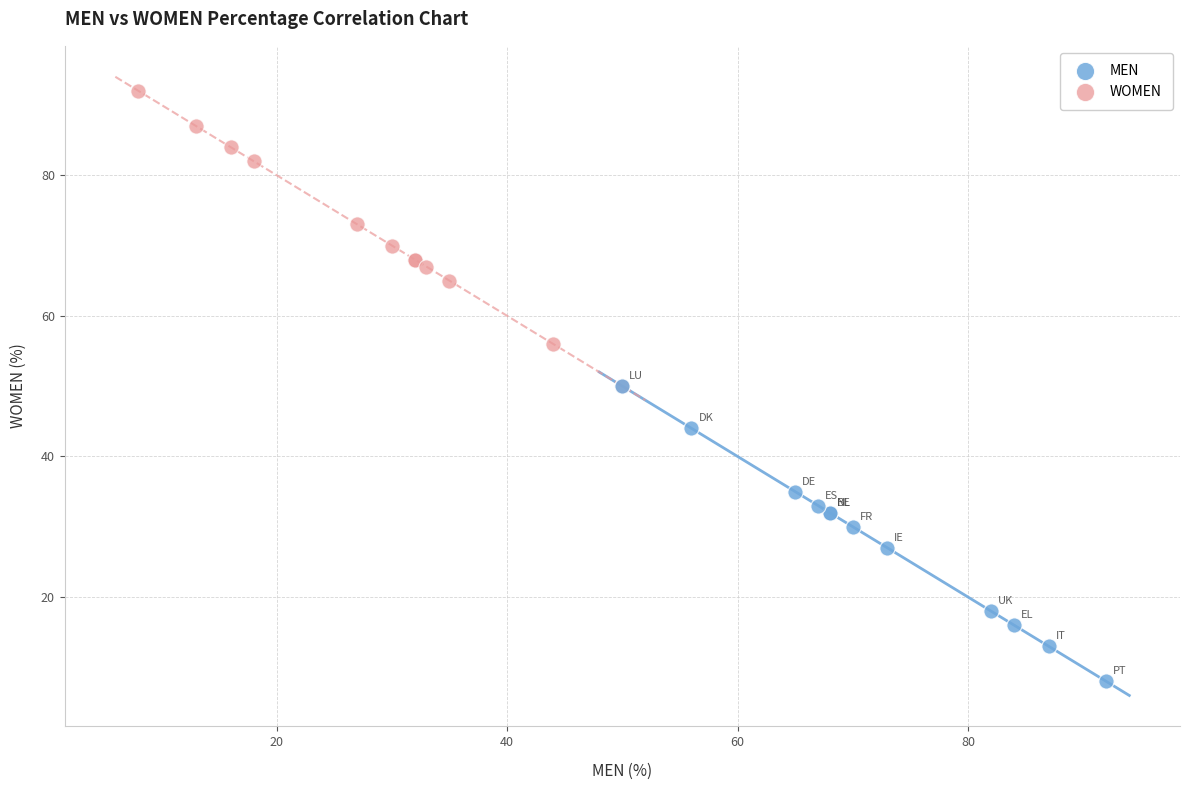

Which series reaches the maximum Y coordinate?

WOMEN